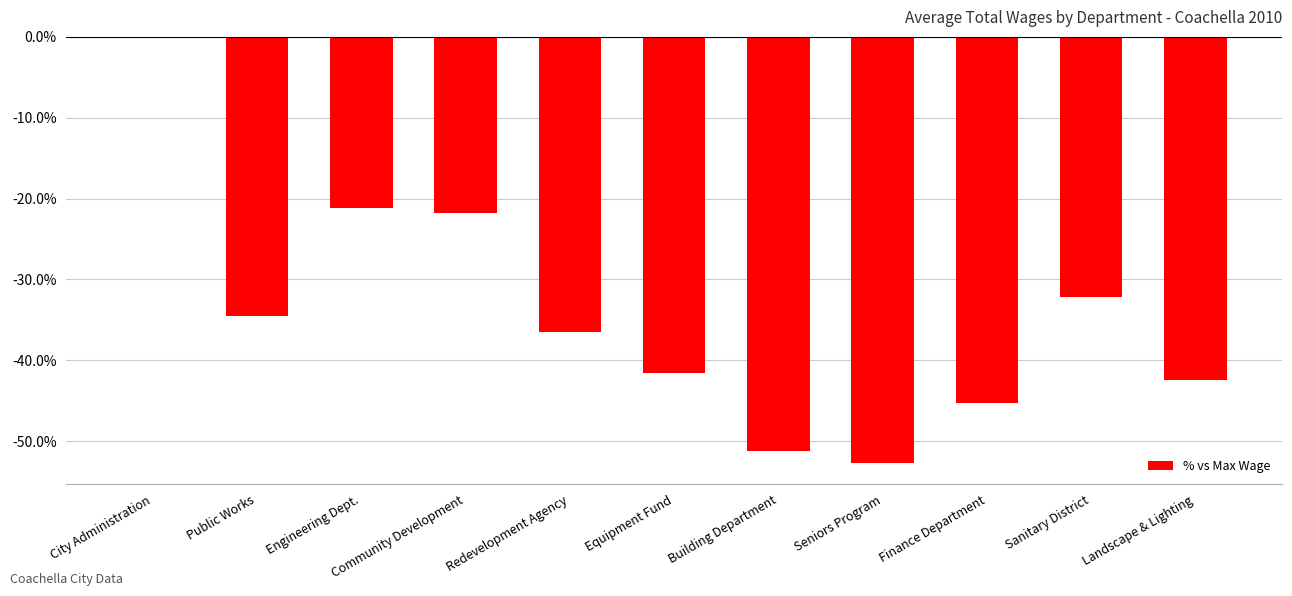

True or false: the data shows -60.0 at Public Works.

False